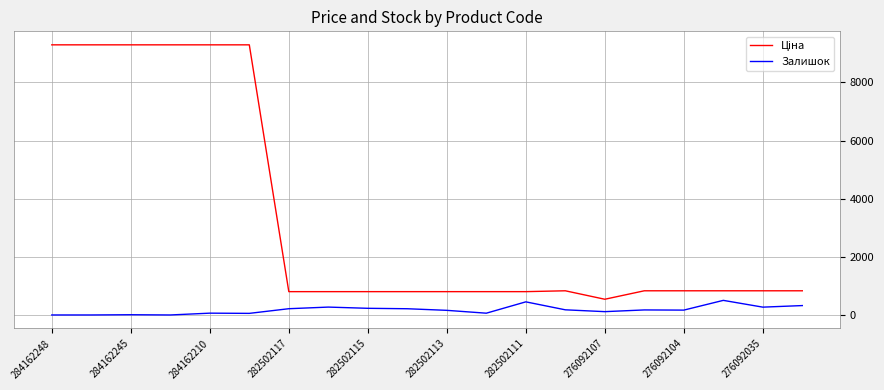

What is the difference between the maximum and minimum values in the Залишок series?

502.0